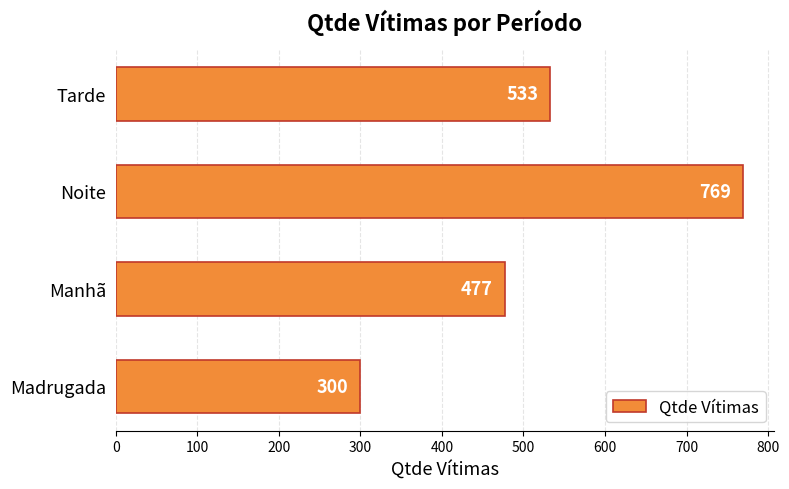

What is the sum of all values?

2079